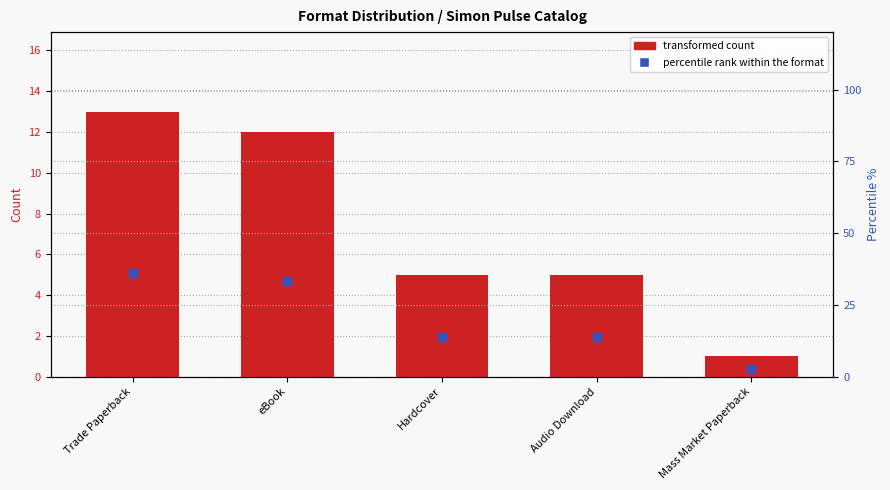

Is the value of percentile rank within formats at Hardcover greater than the value of count per format at Hardcover?

Yes